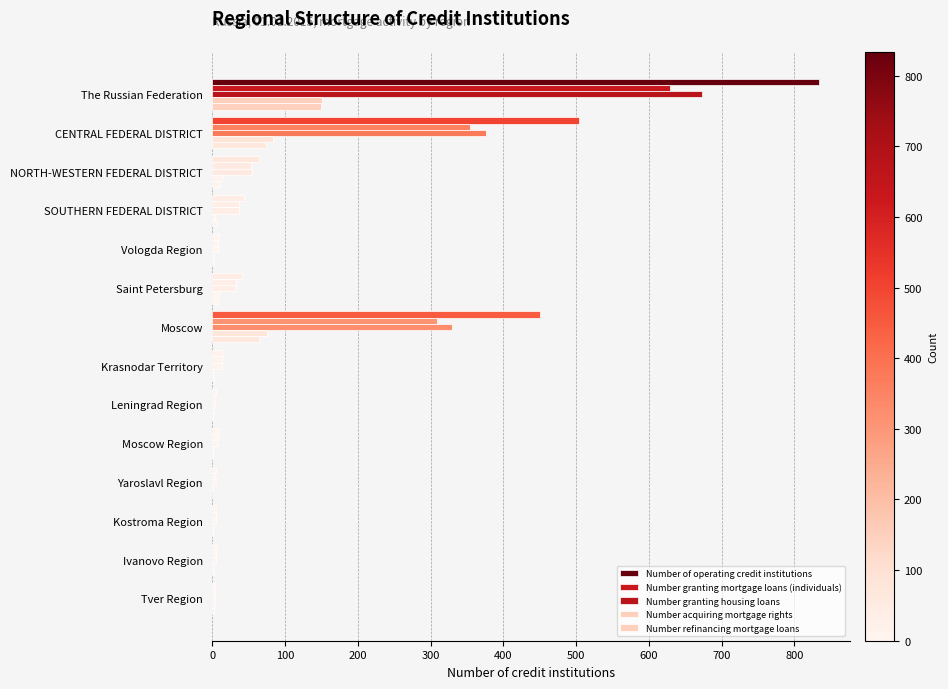

Count the number of categories in the chart.

14